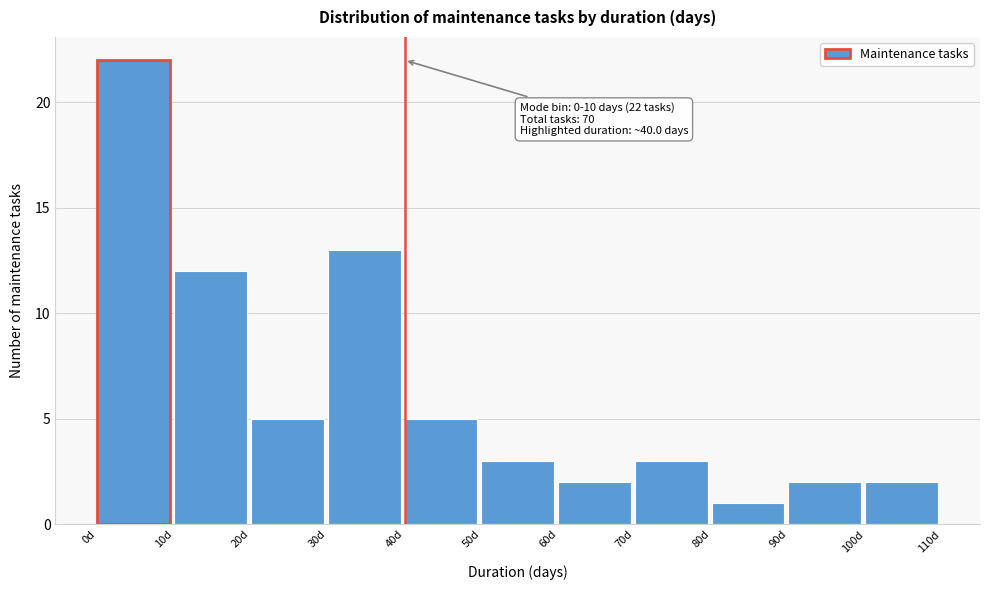

Which range on the x-axis has the tallest bar?

0 to 10